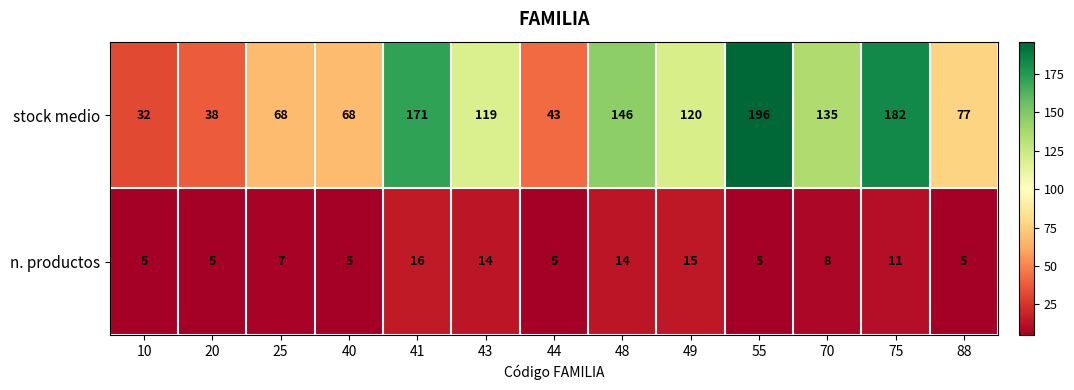

List the series in order of their peak value, highest first.

stock medio, n. productos